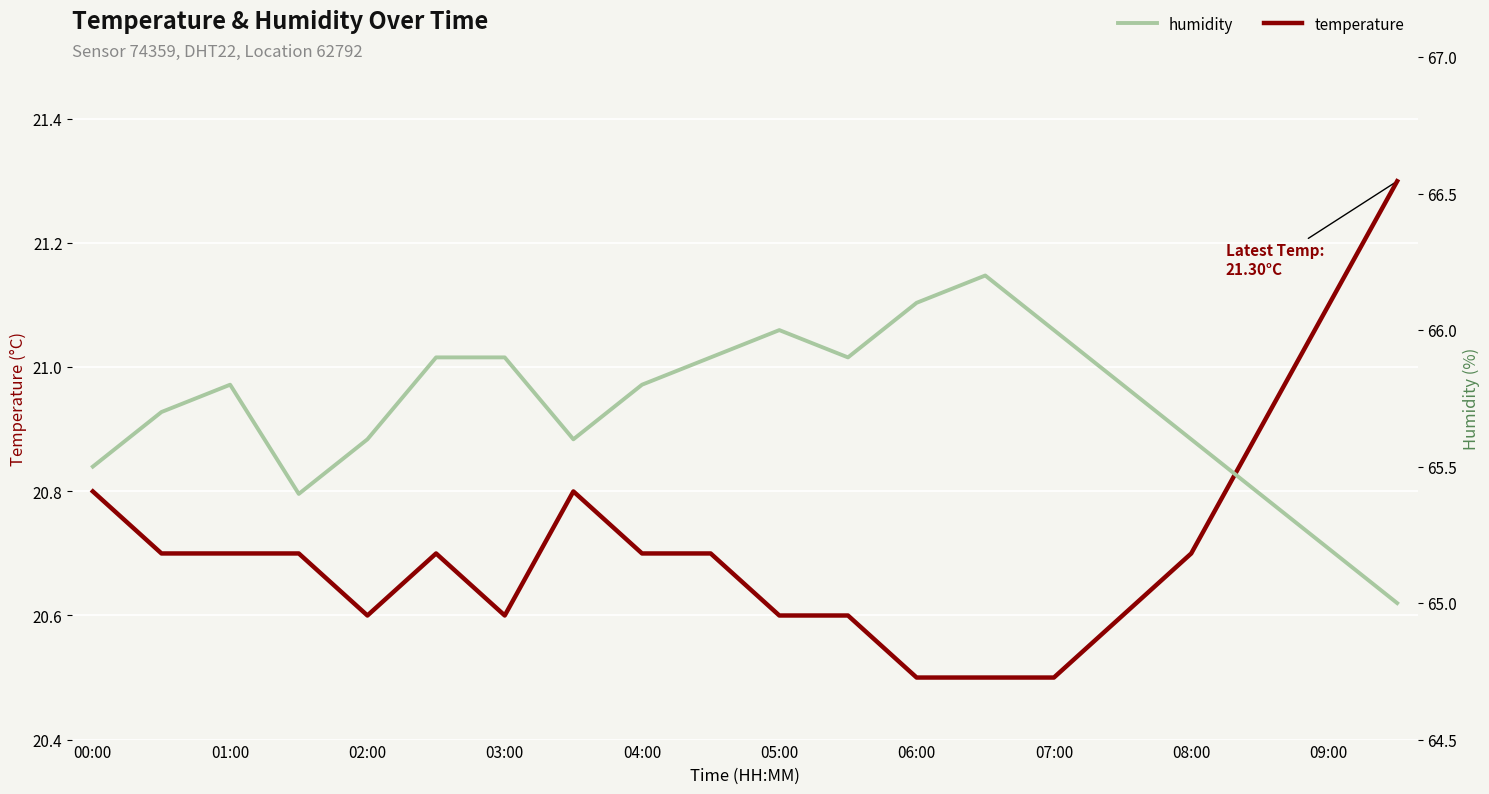

Rank the series by their average value, from highest to lowest.

humidity, temperature